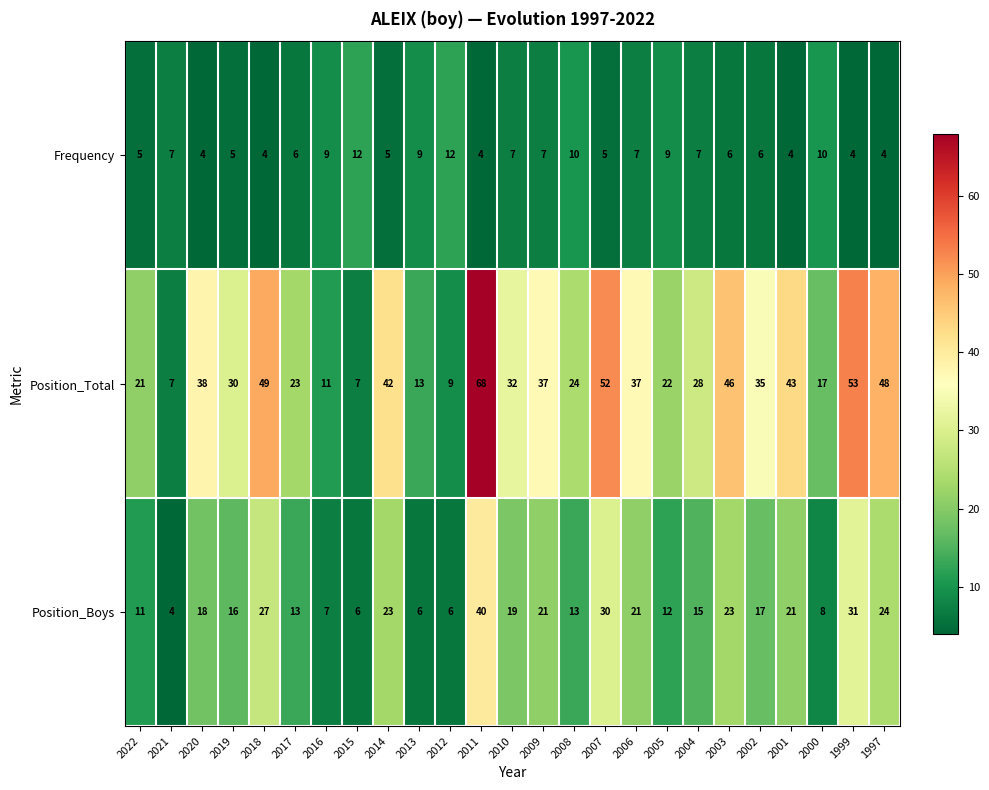

What is the sum of all Position_Total values?

792